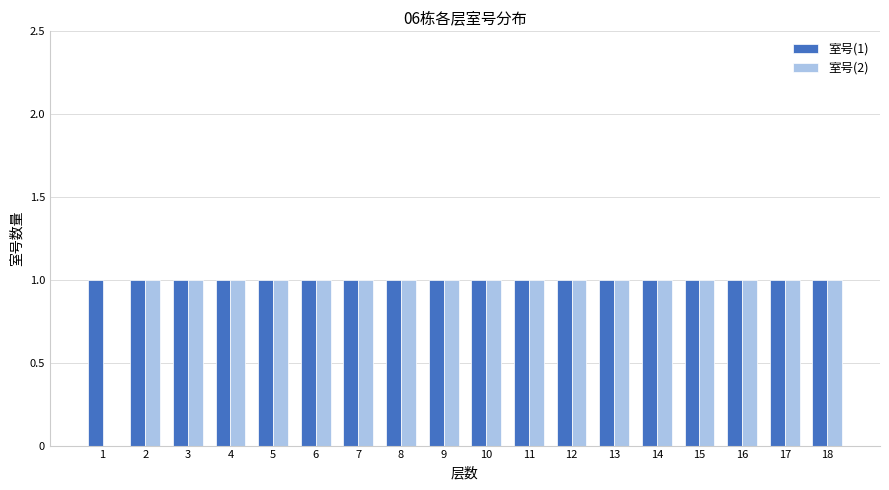

Is it true that 室号(1) equals 2 at 2?

False